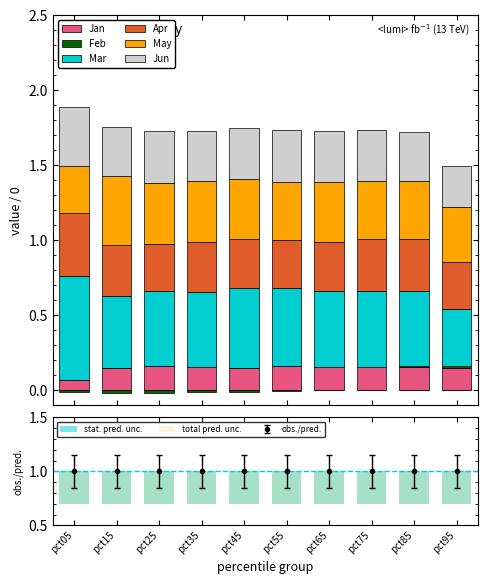

What is the total value across all series at pct75?

1.7